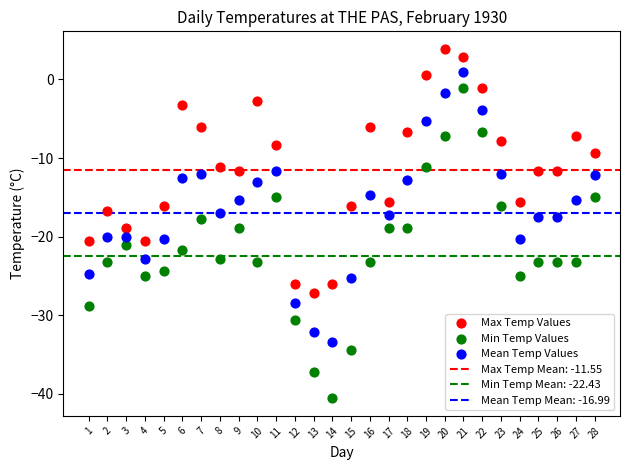

Which series reaches the minimum Y coordinate?

Min Temp Values